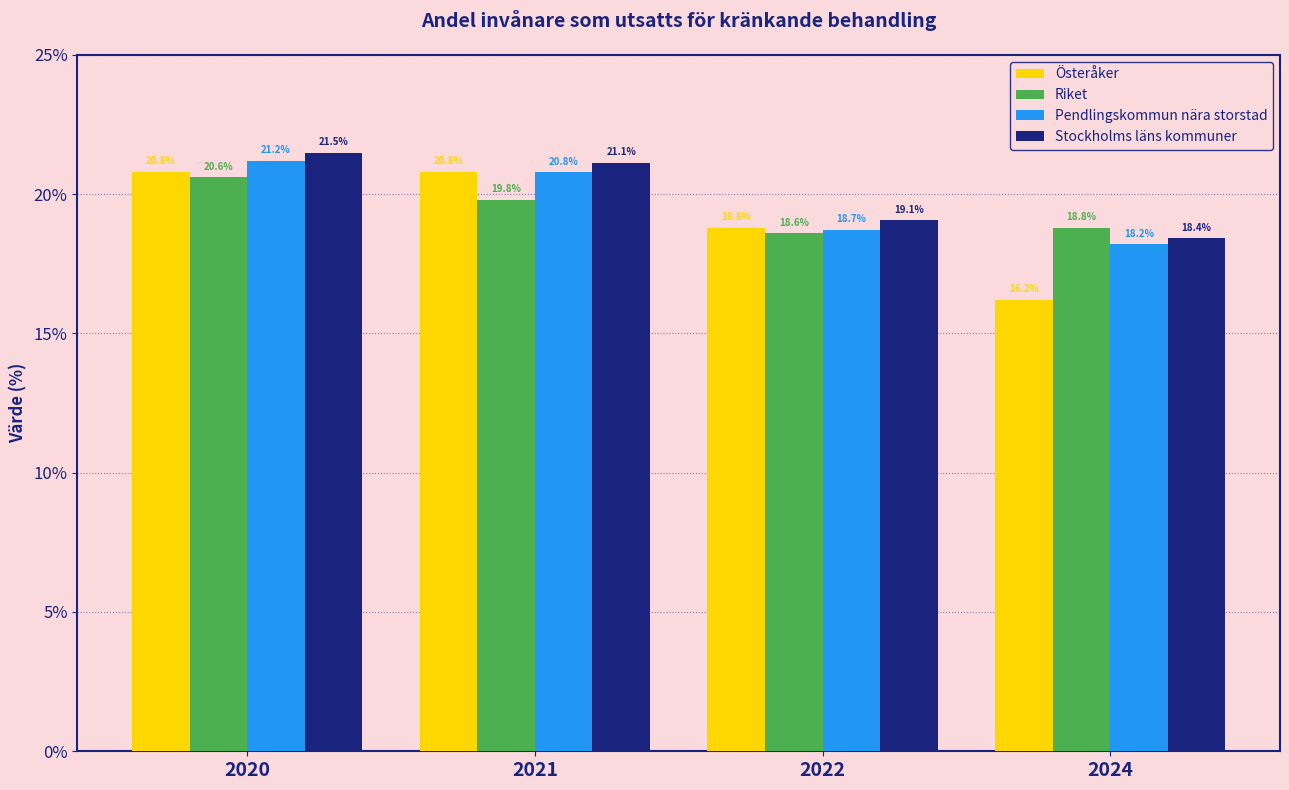

Rank the categories by Stockholms läns kommuner value from lowest to highest.

2024, 2022, 2021, 2020